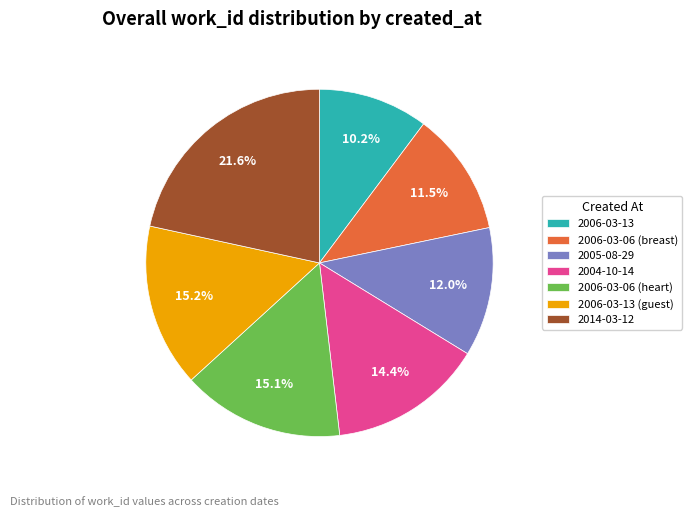

How many segments does this pie chart have?

7